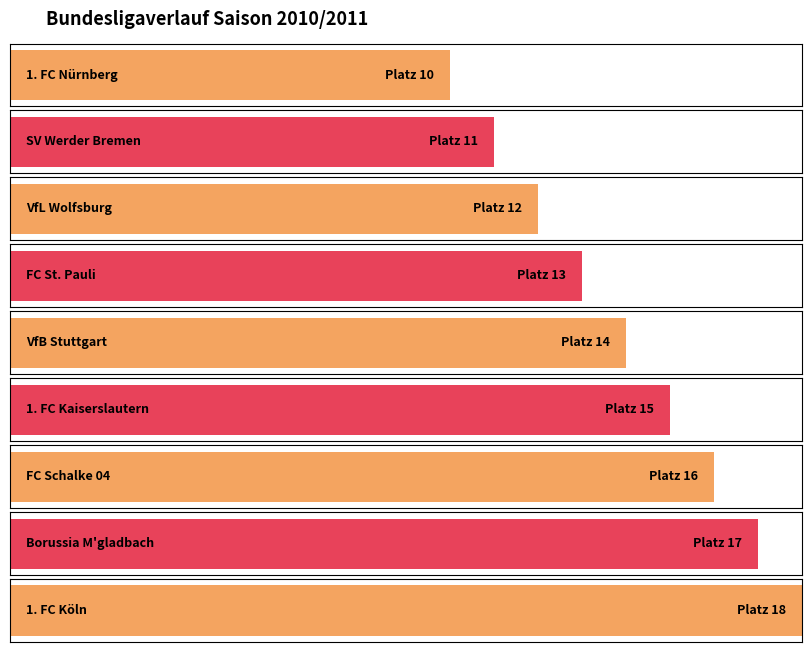

List the labels in order of value, smallest first.

1. FC Nürnberg, SV Werder Bremen, VfL Wolfsburg, FC St. Pauli, VfB Stuttgart, 1. FC Kaiserslautern, FC Schalke 04, Borussia M'gladbach, 1. FC Köln